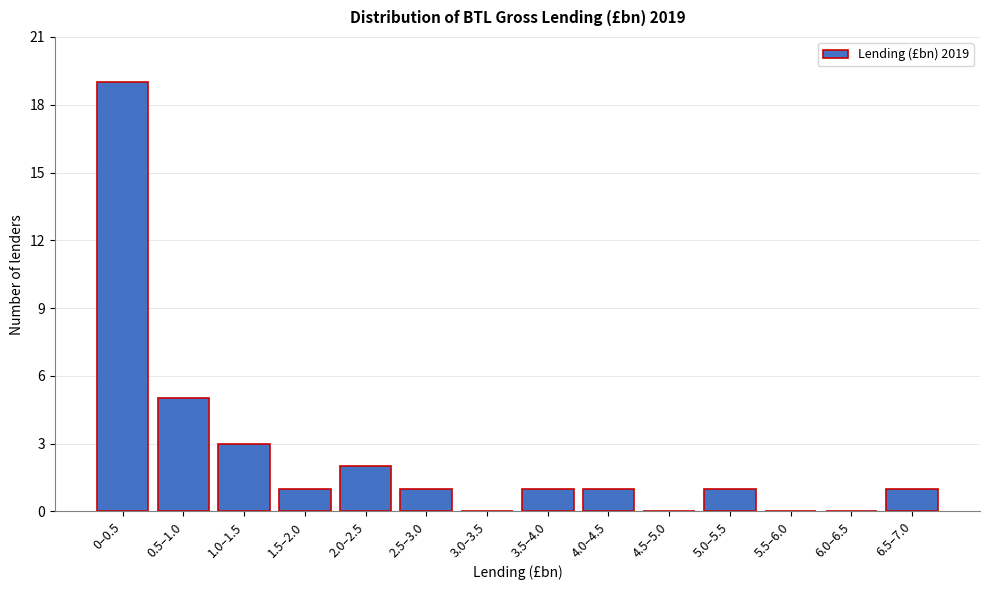

Reading left to right, extract all data points from this chart.

0–0.5=19	0.5–1.0=5	1.0–1.5=3	1.5–2.0=1	2.0–2.5=2	2.5–3.0=1	3.0–3.5=0	3.5–4.0=1	4.0–4.5=1	4.5–5.0=0	5.0–5.5=1	5.5–6.0=0	6.0–6.5=0	6.5–7.0=1